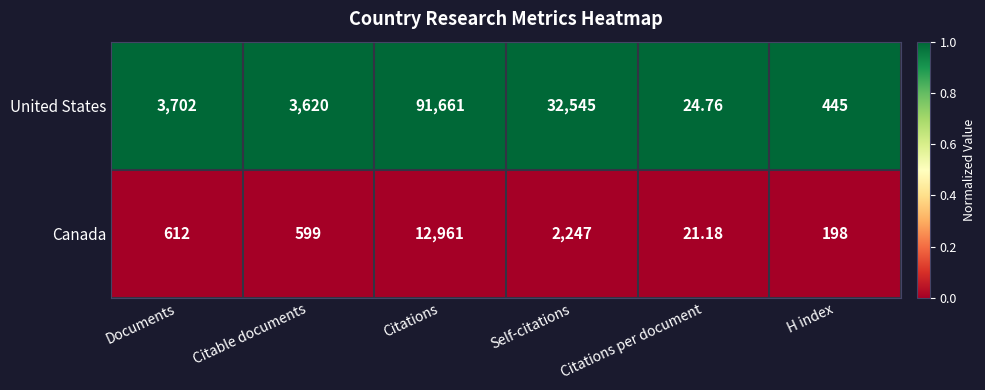

Which series has the widest spread of values?

United States